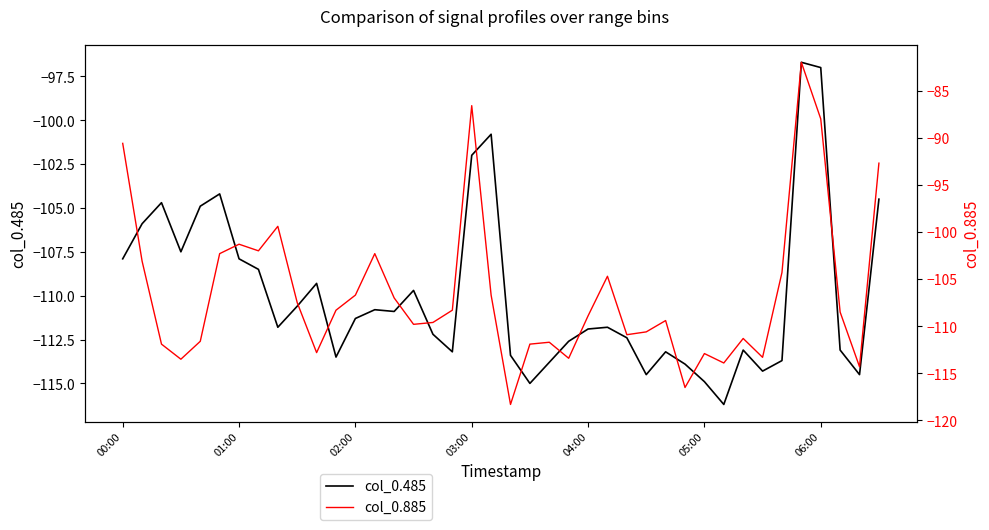

True or false: col_0.485 has a value of -111.8 at 25.

True